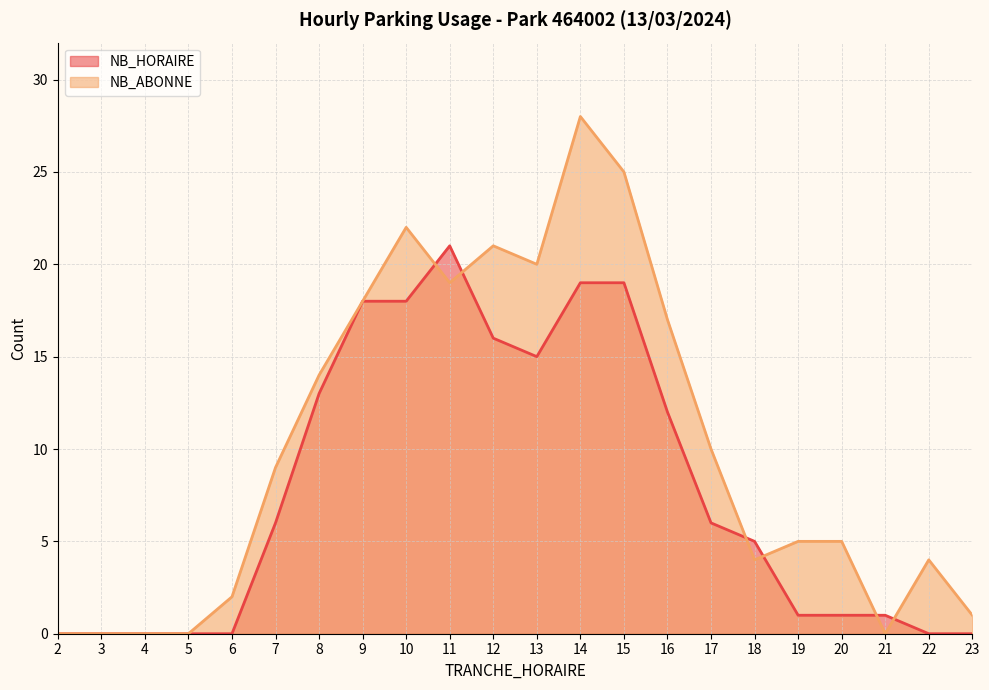

What is the maximum value for NB_HORAIRE?

21